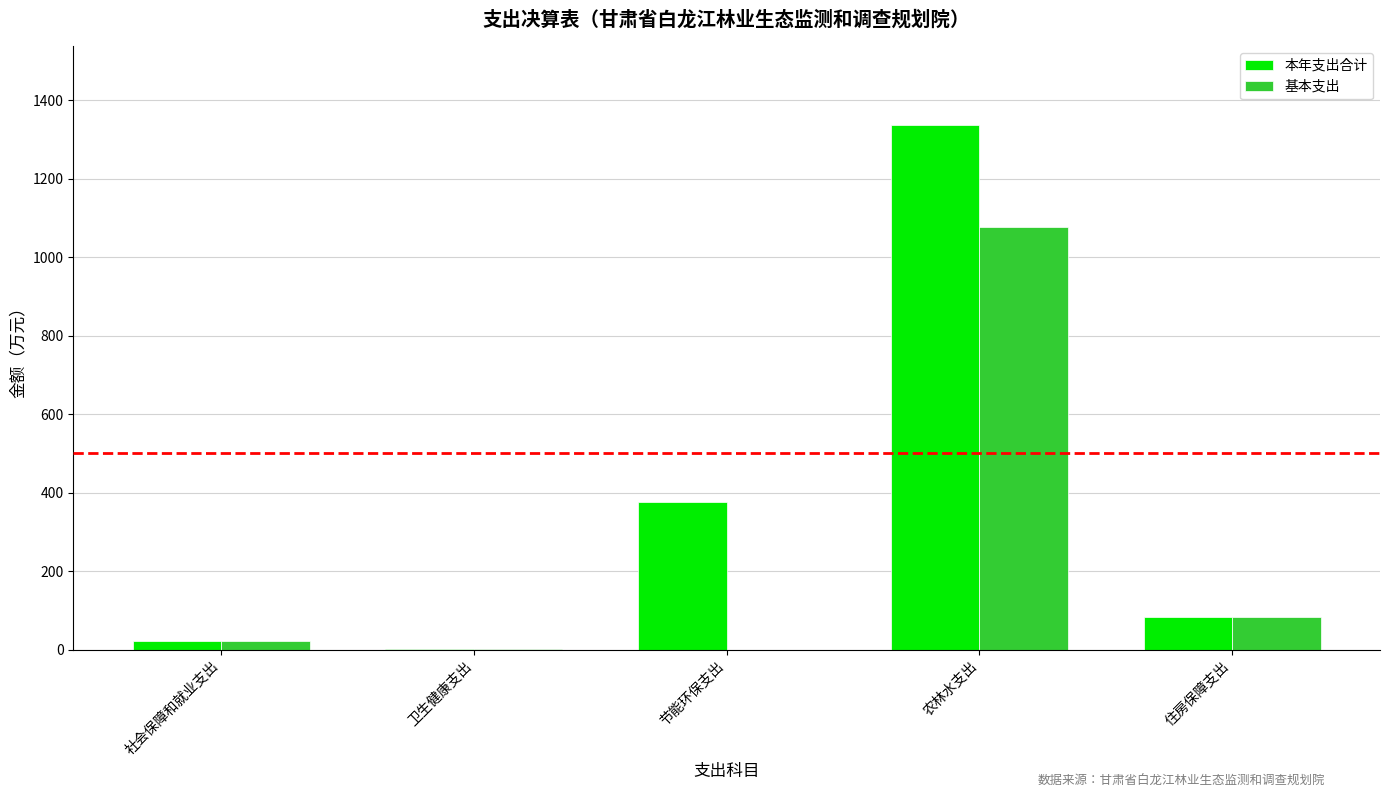

The 基本支出 series shows 147.2 at 住房保障支出. True or false?

False